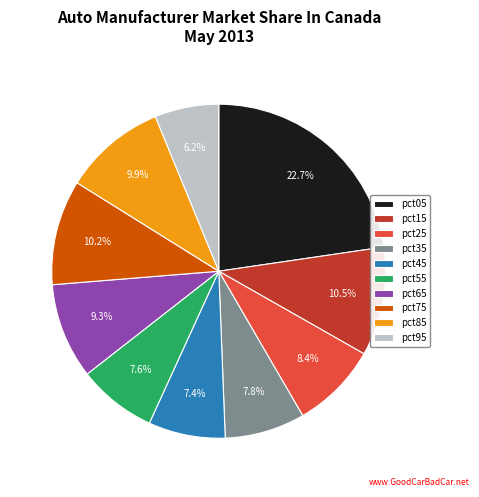

Is there a majority slice in this chart?

No